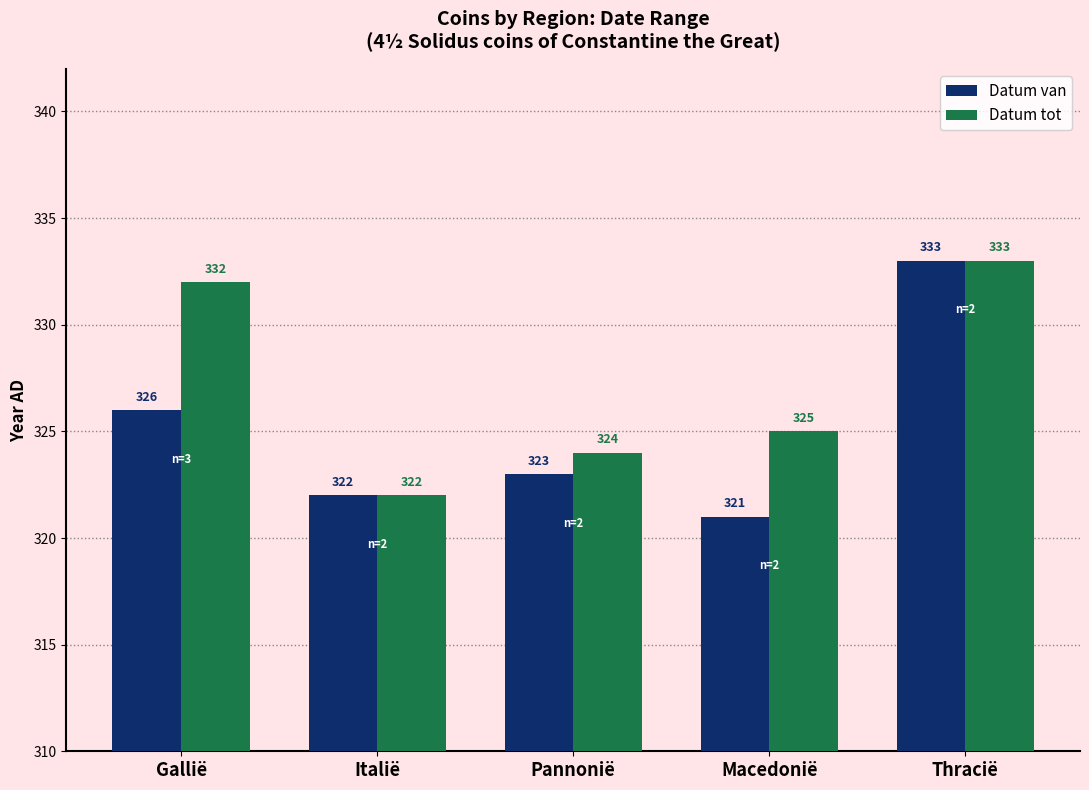

What is the value of the Datum van bar at the 1st from the left?

326